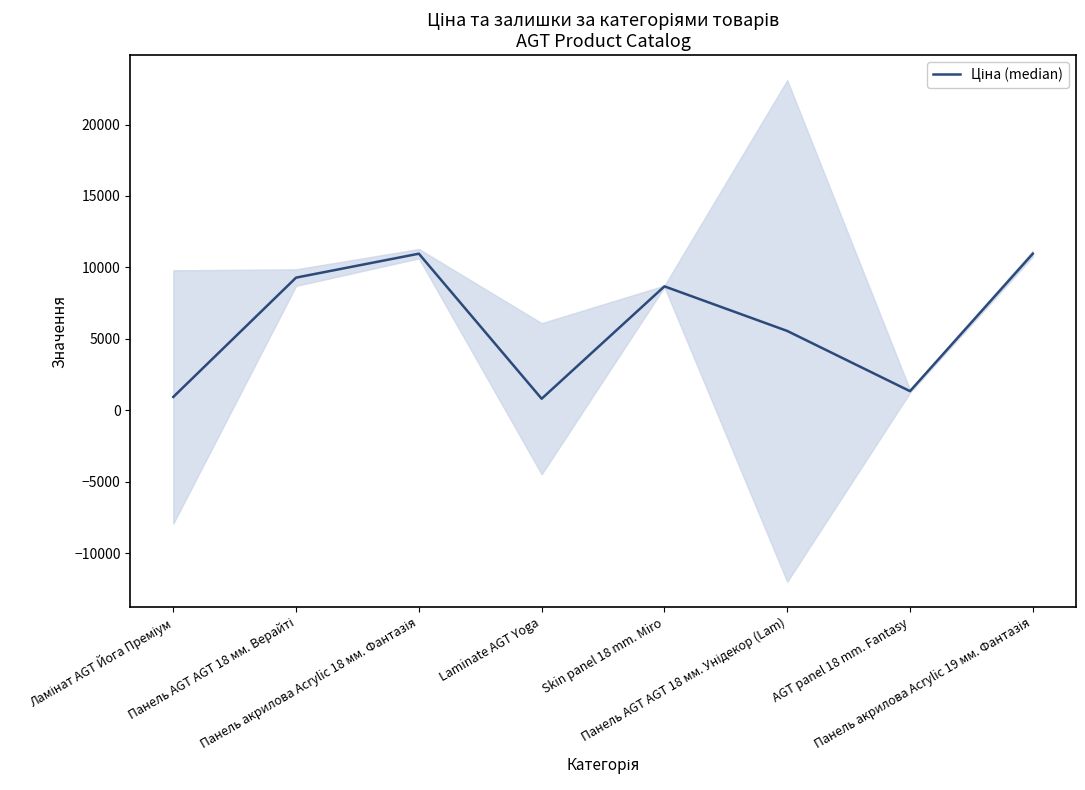

True or false: the data has more than 1 interior local peaks.

True